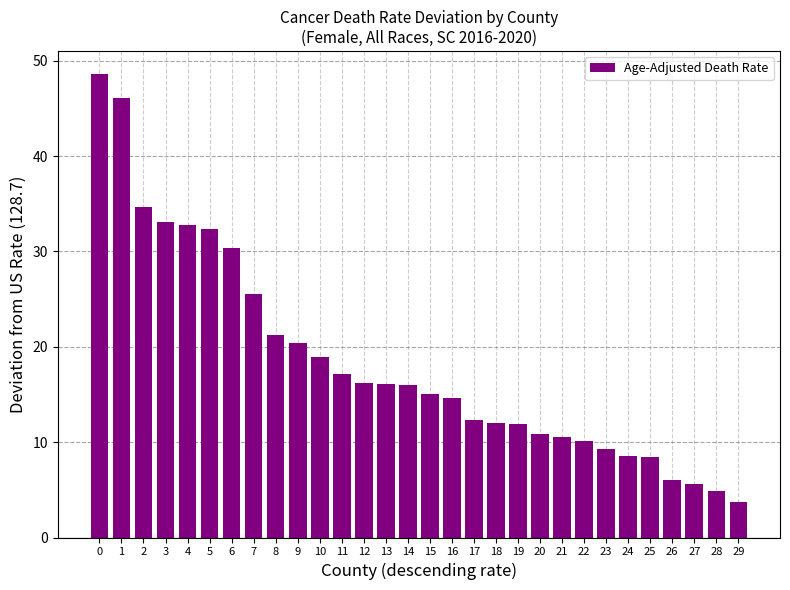

The chart shows a value of 35.4 at 9. True or false?

False